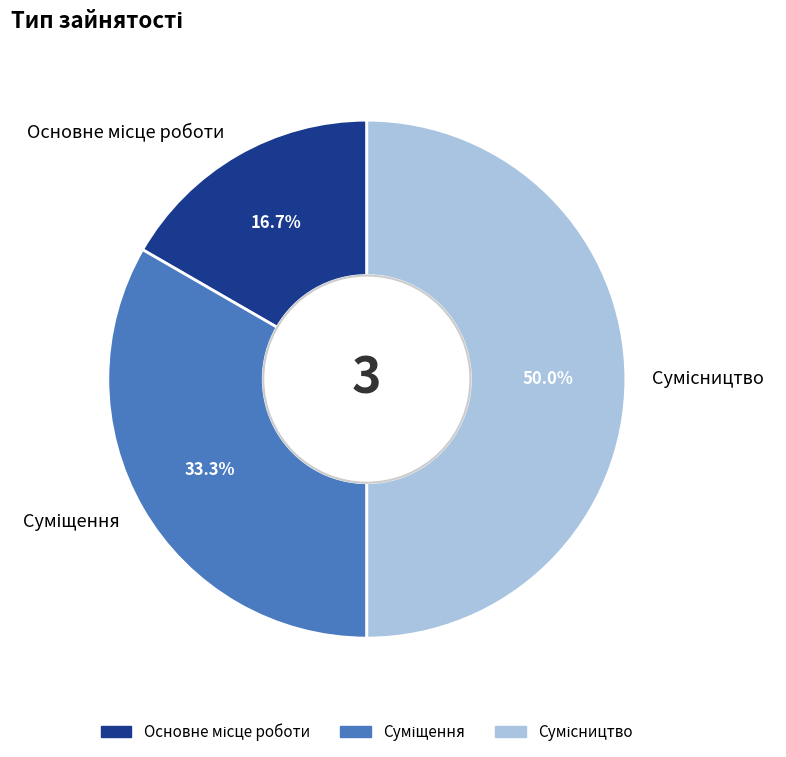

How many slices are in this pie chart?

3